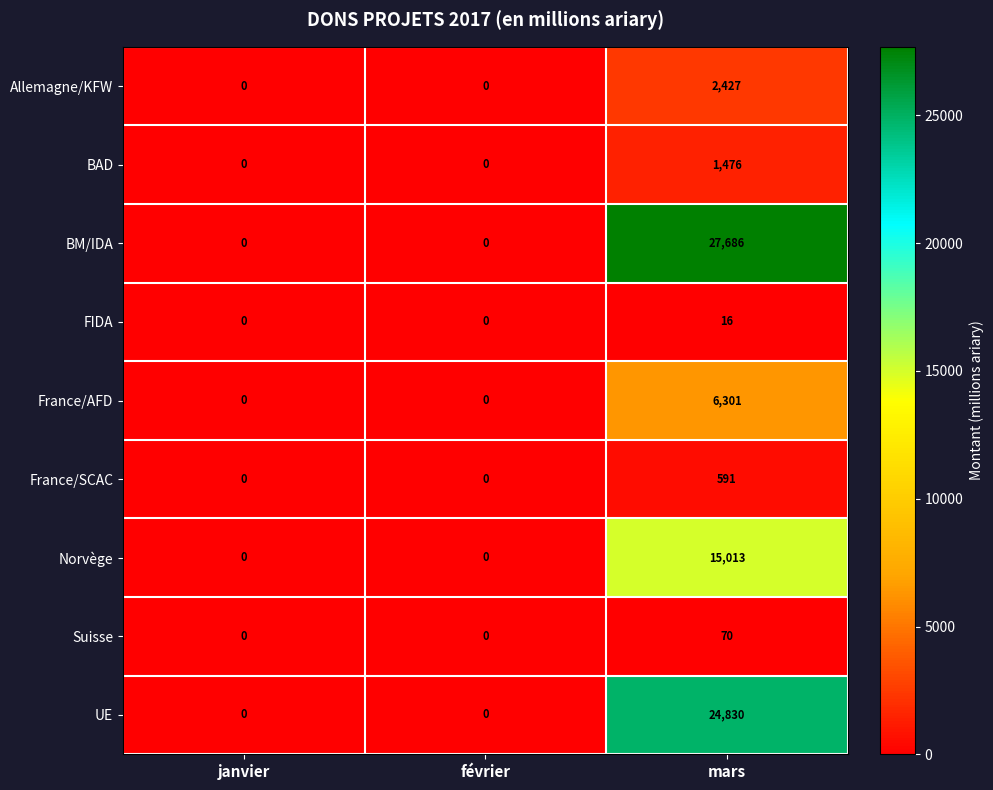

What is the maximum value shown in the chart?

27686